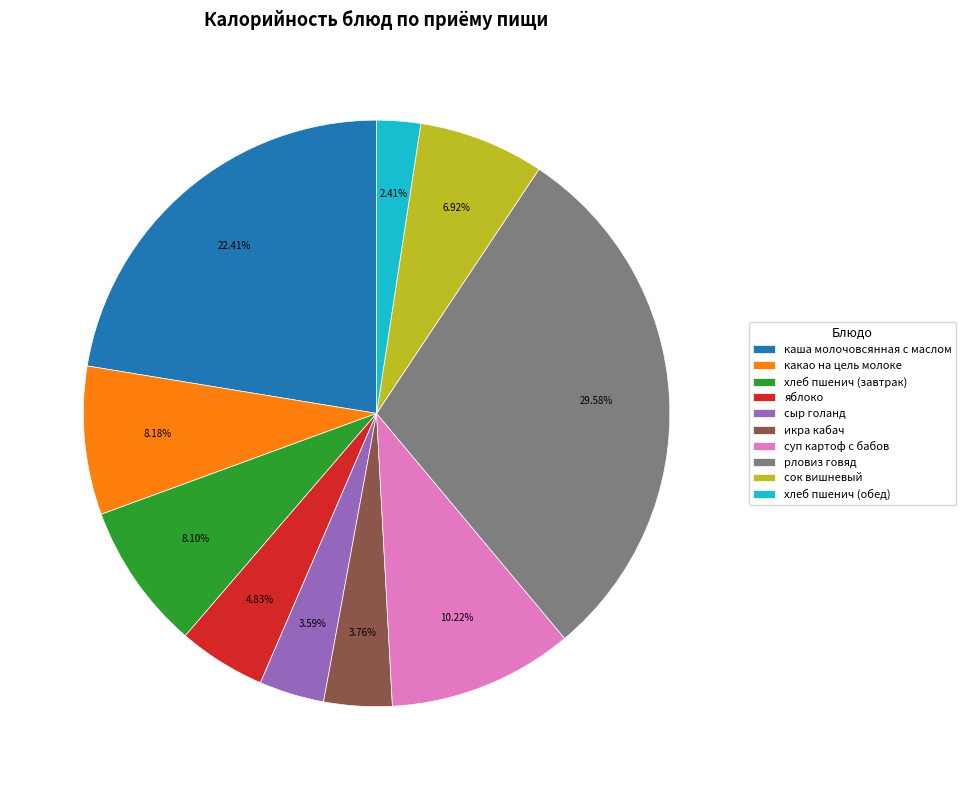

True or false: суп картоф с бабов accounts for 3% of the total.

False